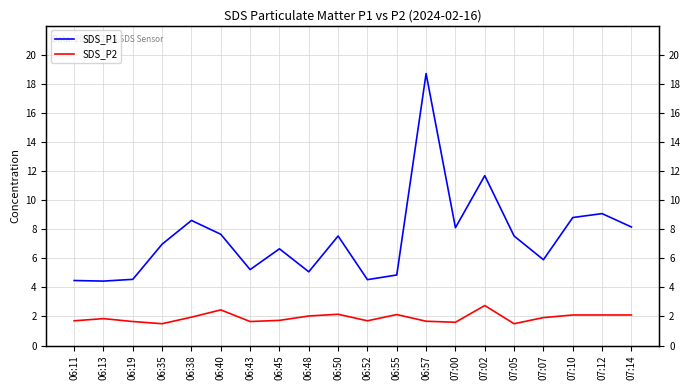

What position from the left is 06:57?

13